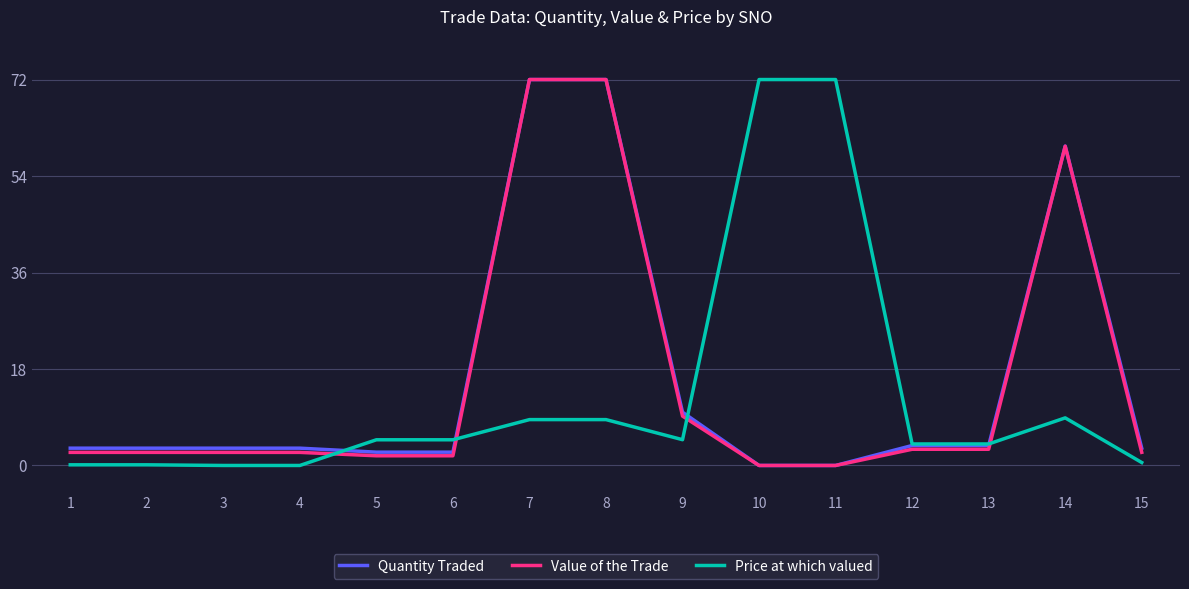

What is the difference between the maximum and second lowest values in the Quantity Traded series?

72.0